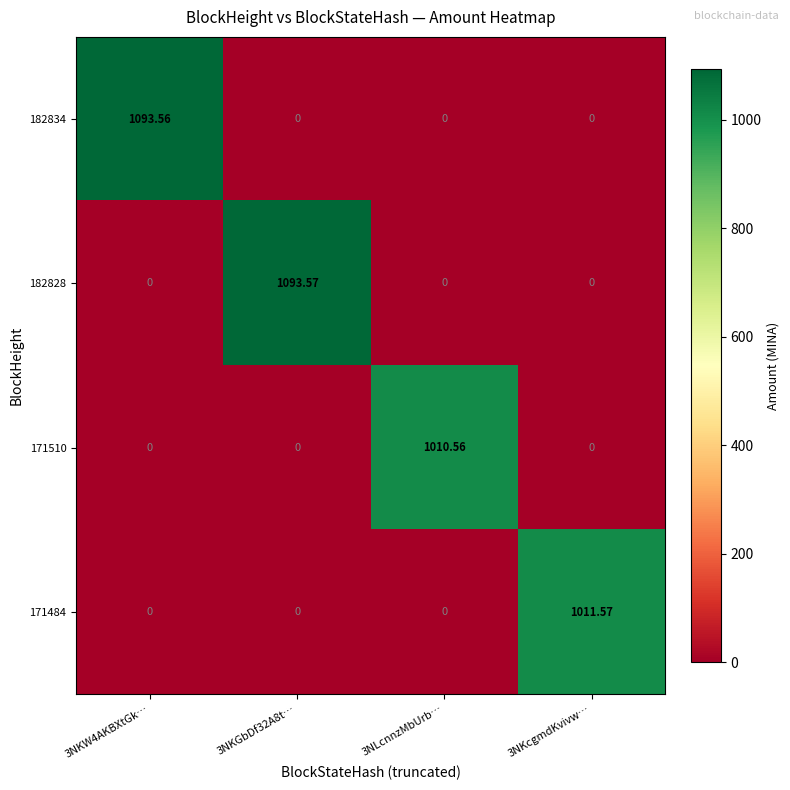

How many series are shown in this chart?

4